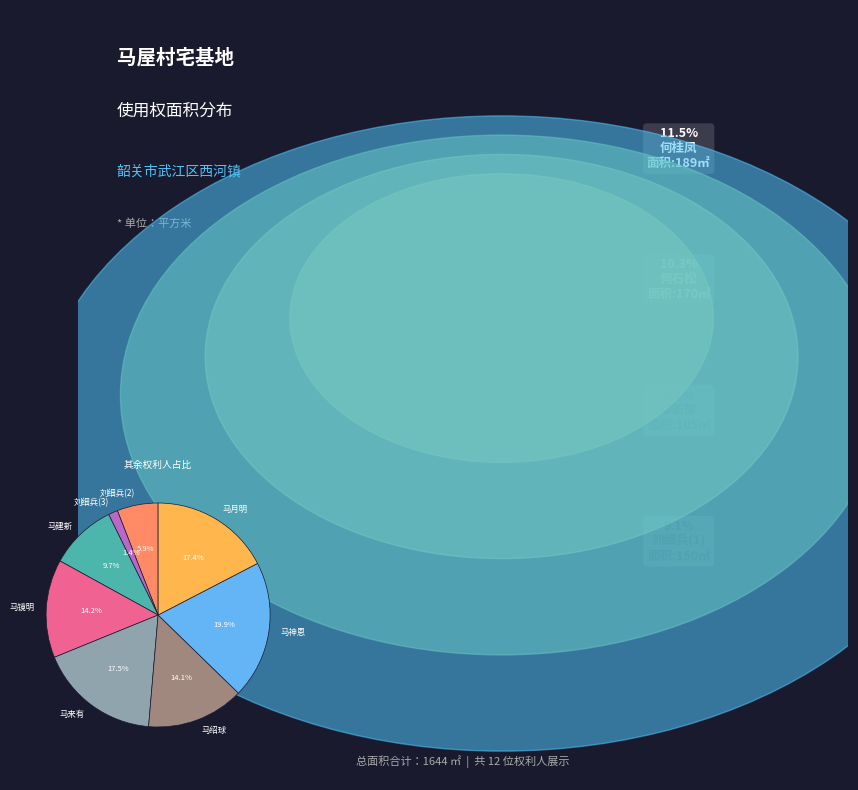

Which category has the smallest portion of the pie?

刘细兵(3)